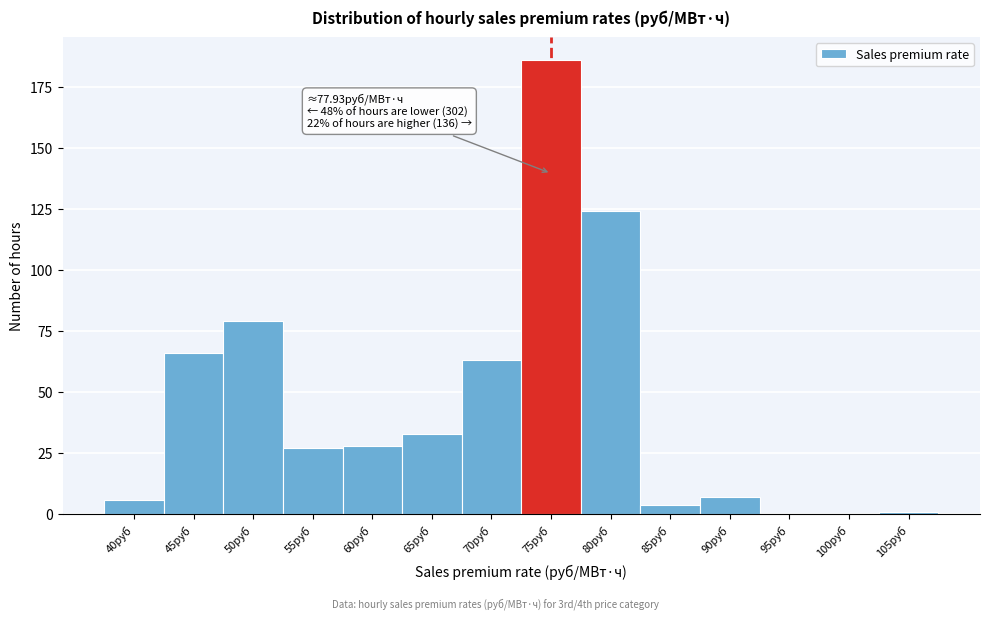

Reading left to right, list all the values displayed in this chart.

40руб=6	45руб=66	50руб=79	55руб=27	60руб=28	65руб=33	70руб=63	75руб=186	80руб=124	85руб=4	90руб=7	95руб=0	100руб=0	105руб=1